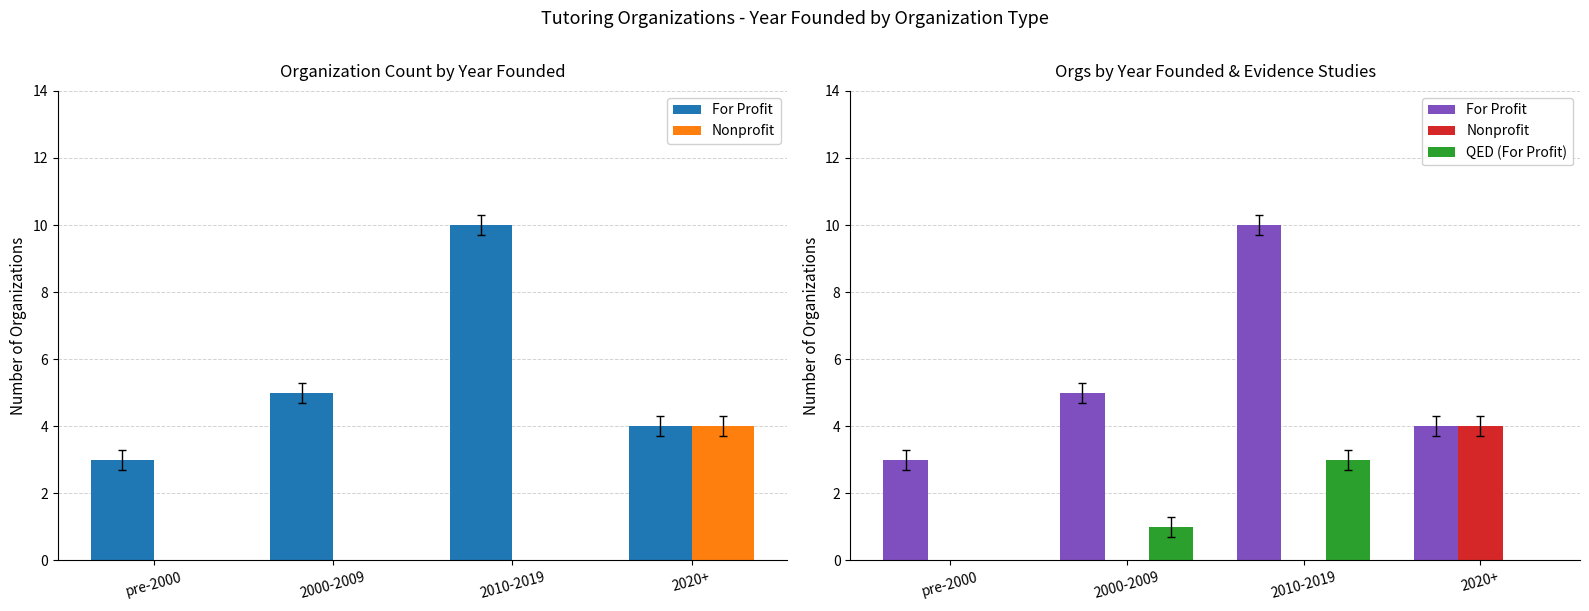

What is the difference between the QED (For Profit) values at 2010-2019 and 2020+?

3